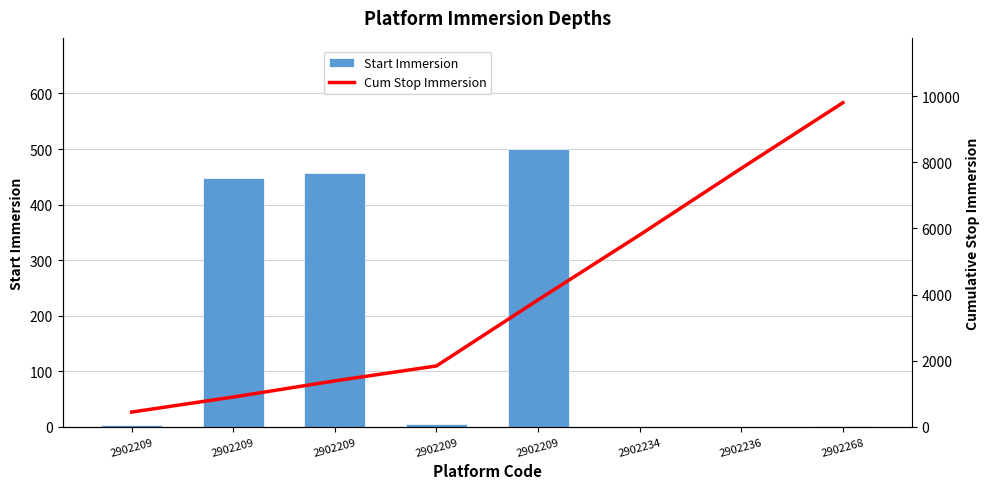

What is the value of the Start Immersion bar at the 4th from the left?

2.9